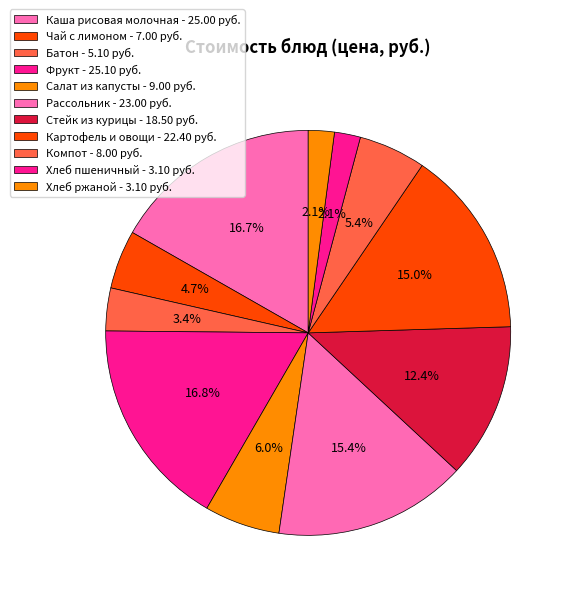

How many segments does this pie chart have?

11